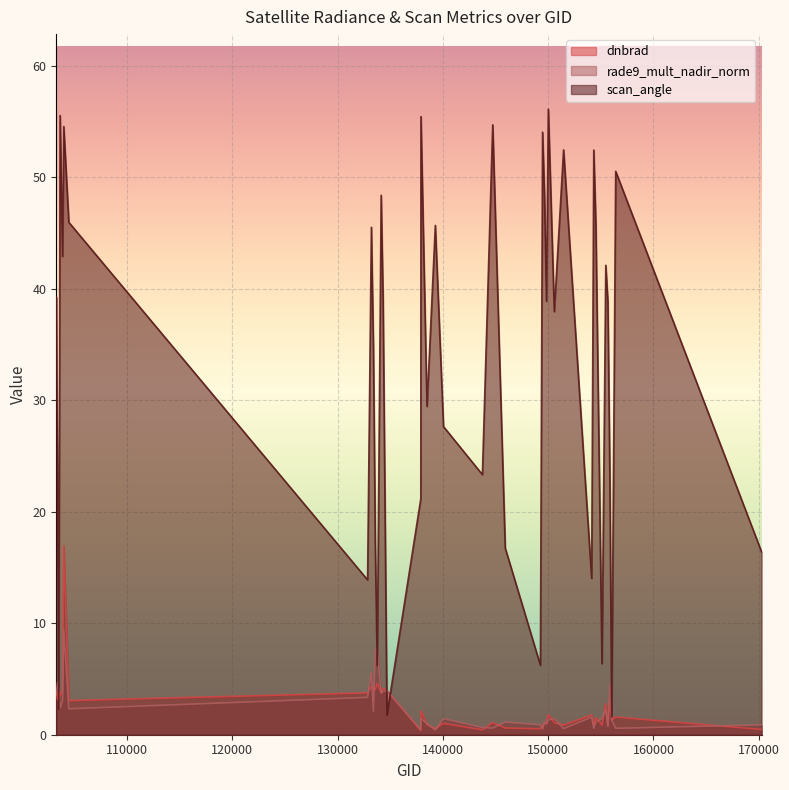

Reading left to right, transcribe all the data shown in this chart.

dnbrad: 3.9	3.2	4.1	3.5	4.0	16.9	3.1	3.8	4.3	4.2	4.0	4.6	3.8	4.1	4.0	0.4	2.1	0.9	0.5	1.0	0.4	1.1	0.6	0.5	0.7	1.1	1.0	1.8	1.1	0.9	1.8	0.9	1.5	0.9	2.8	0.8	3.1	1.3	1.6	0.5
rade9_mult_nadir_norm: 3.6	4.7	4.1	2.4	3.1	9.4	2.3	3.3	5.6	2.1	7.6	7.7	3.7	3.9	4.0	0.5	1.5	1.0	0.4	1.5	0.6	0.6	1.1	0.9	0.5	1.1	0.9	1.3	1.5	0.5	1.6	0.6	1.2	1.4	2.2	0.7	4.5	1.3	0.6	0.9
scan_angle: 39.2	24.1	2.3	55.5	42.9	54.5	45.9	13.9	45.5	34.6	16.9	6.2	48.4	38.9	1.8	21.2	55.4	29.4	45.7	27.6	23.3	54.7	16.7	6.2	54.0	48.3	38.9	56.1	37.9	52.4	14.0	52.4	45.7	6.4	42.1	38.8	23.5	1.6	50.5	16.4